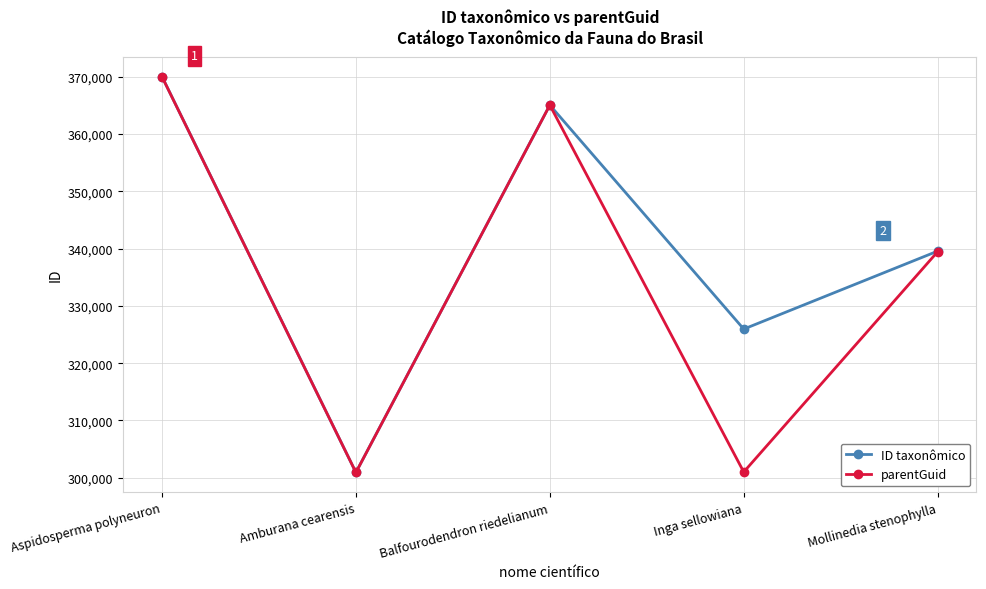

How many lines are shown in the chart?

2